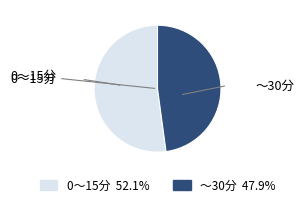

What is the largest slice in the pie chart?

0～15分